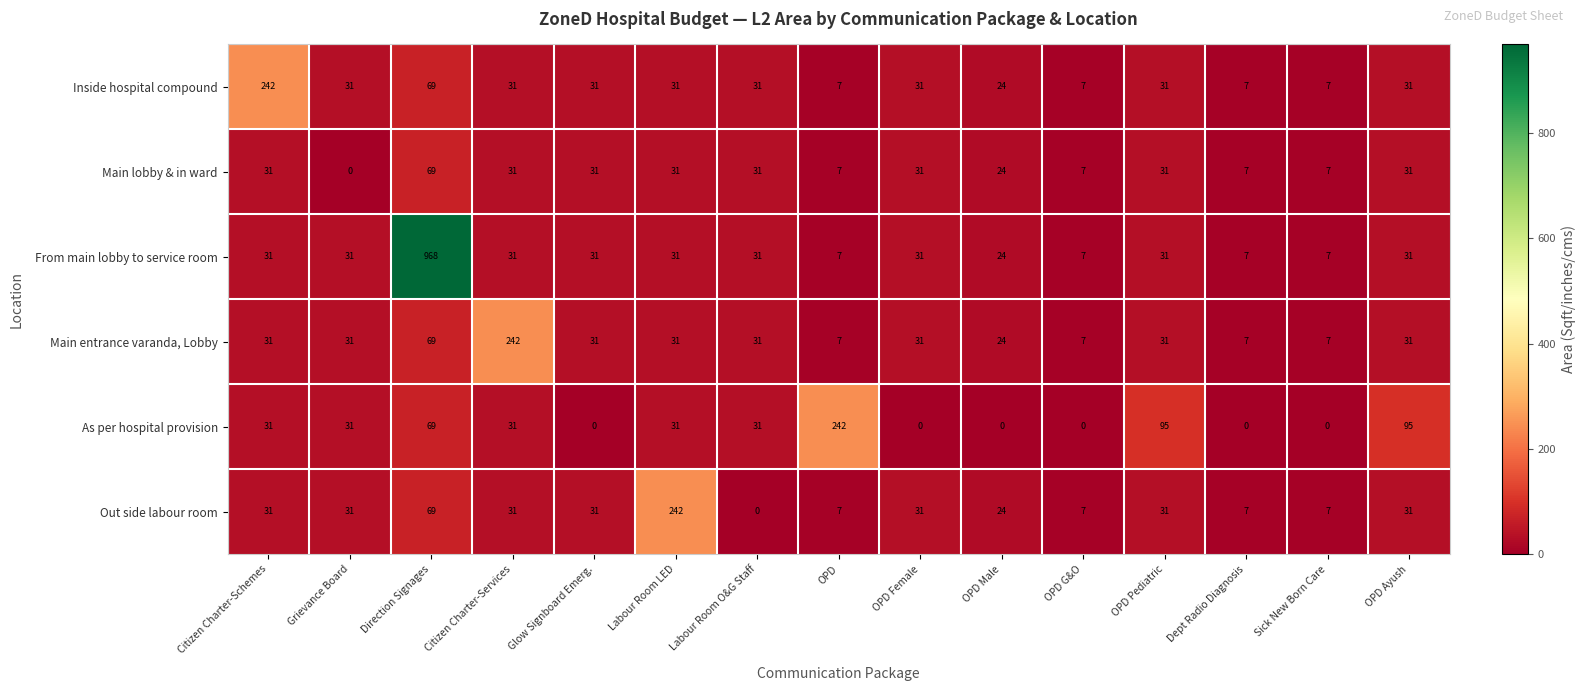

What is the average value of the Main entrance varanda, Lobby series?

41